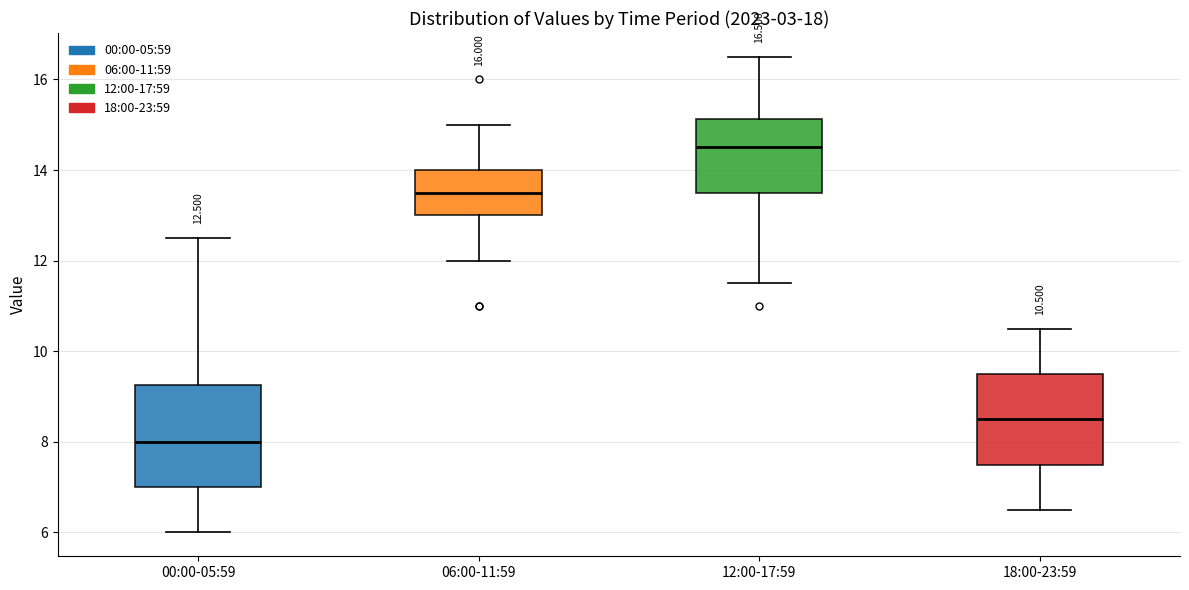

Which box's median line is the lowest?

00:00-05:59